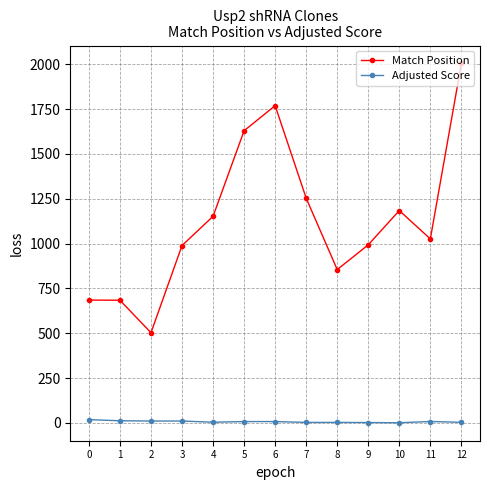

The Adjusted Score series shows 4.0 at 4. True or false?

True